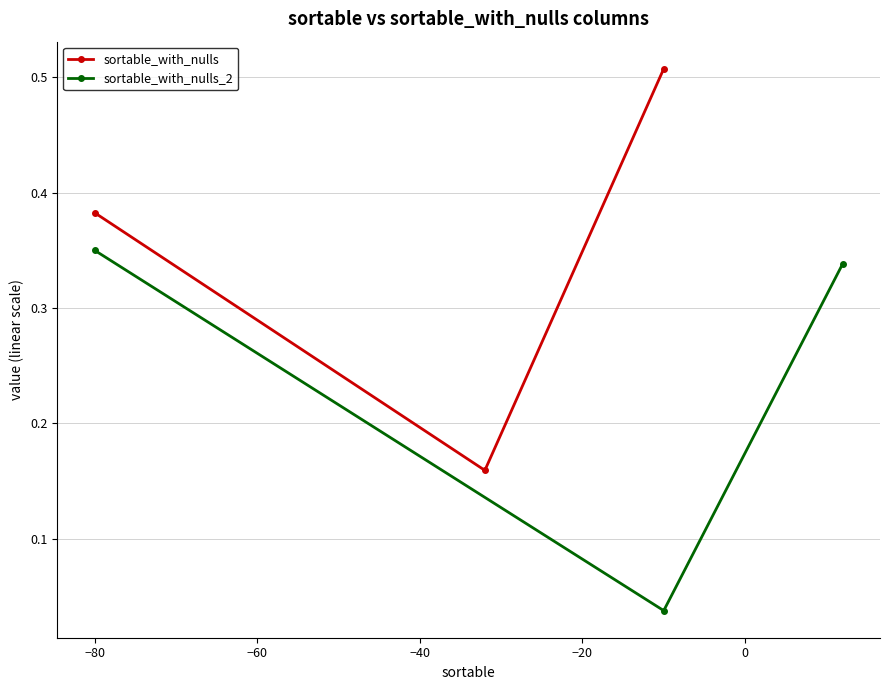

Does the chart have visible grid lines?

Yes